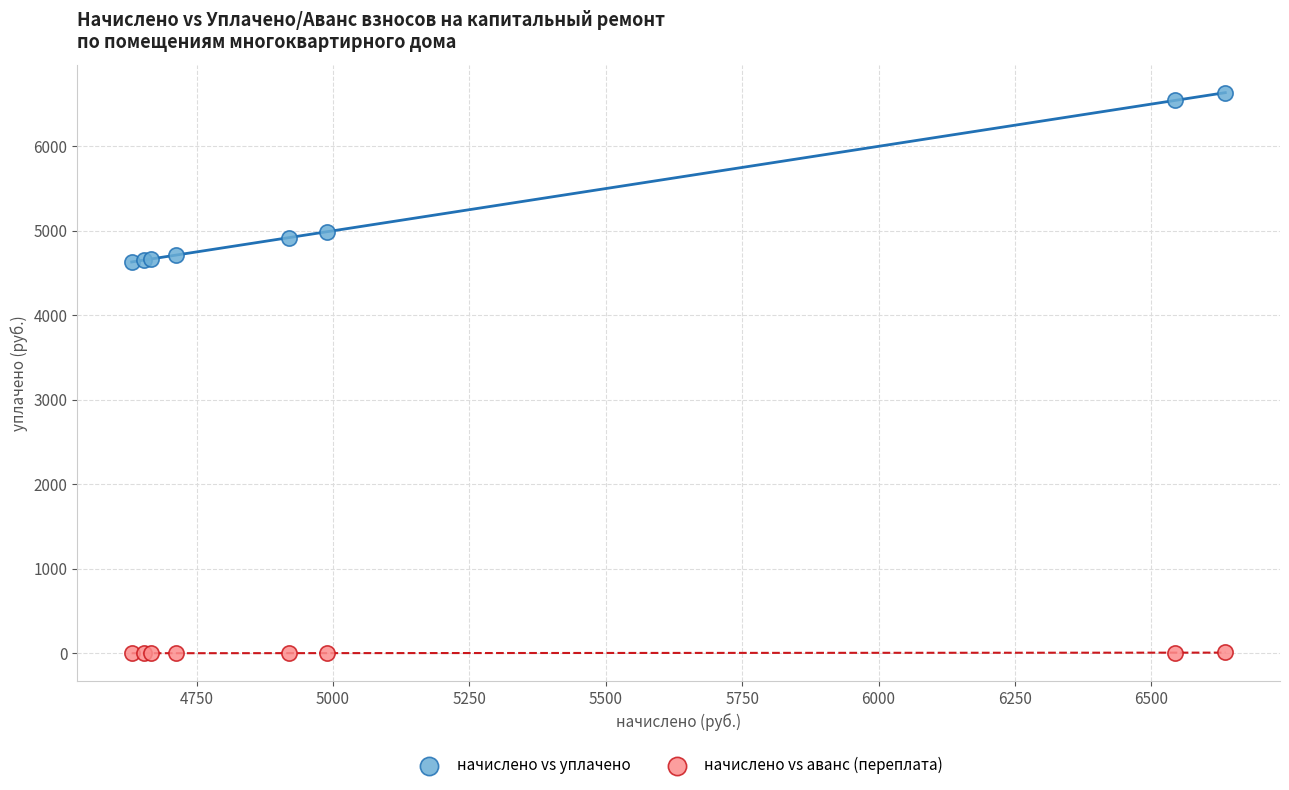

Which series has the widest spread of Y values?

начислено vs уплачено